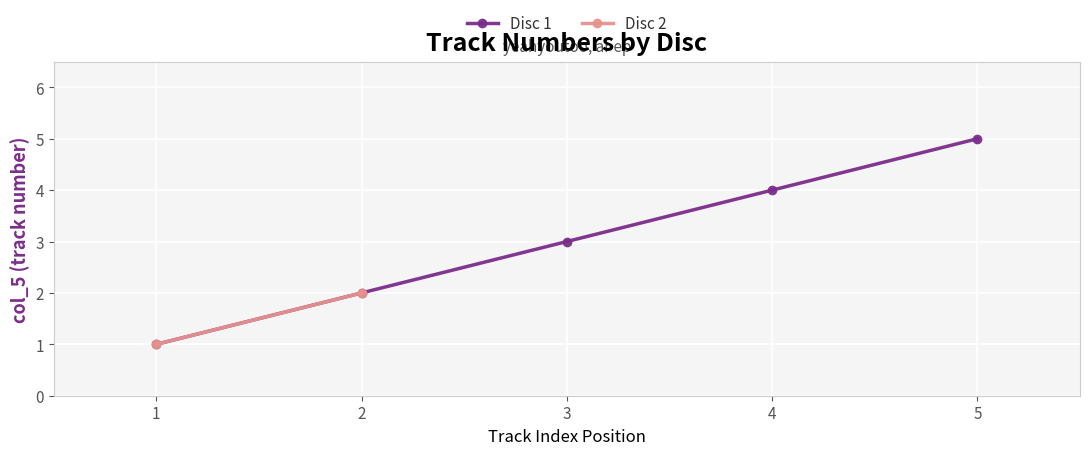

How many data points are less than 2?

2